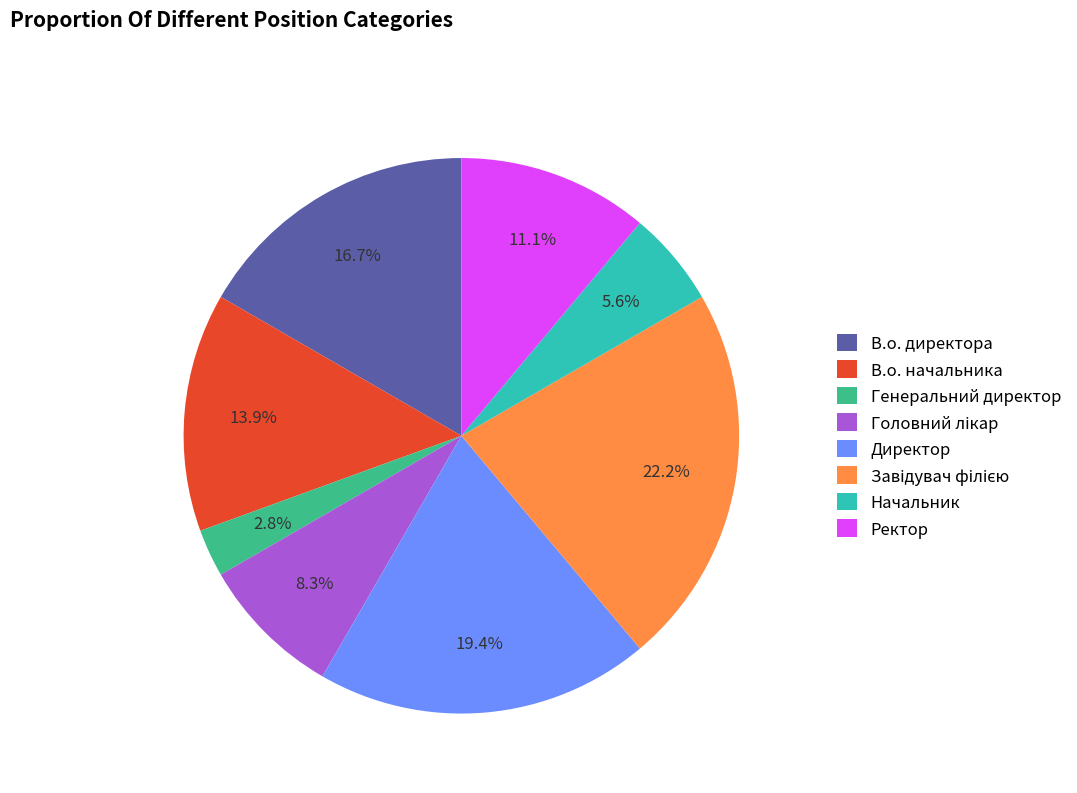

Does В.о. директора represent more than half of the total?

No